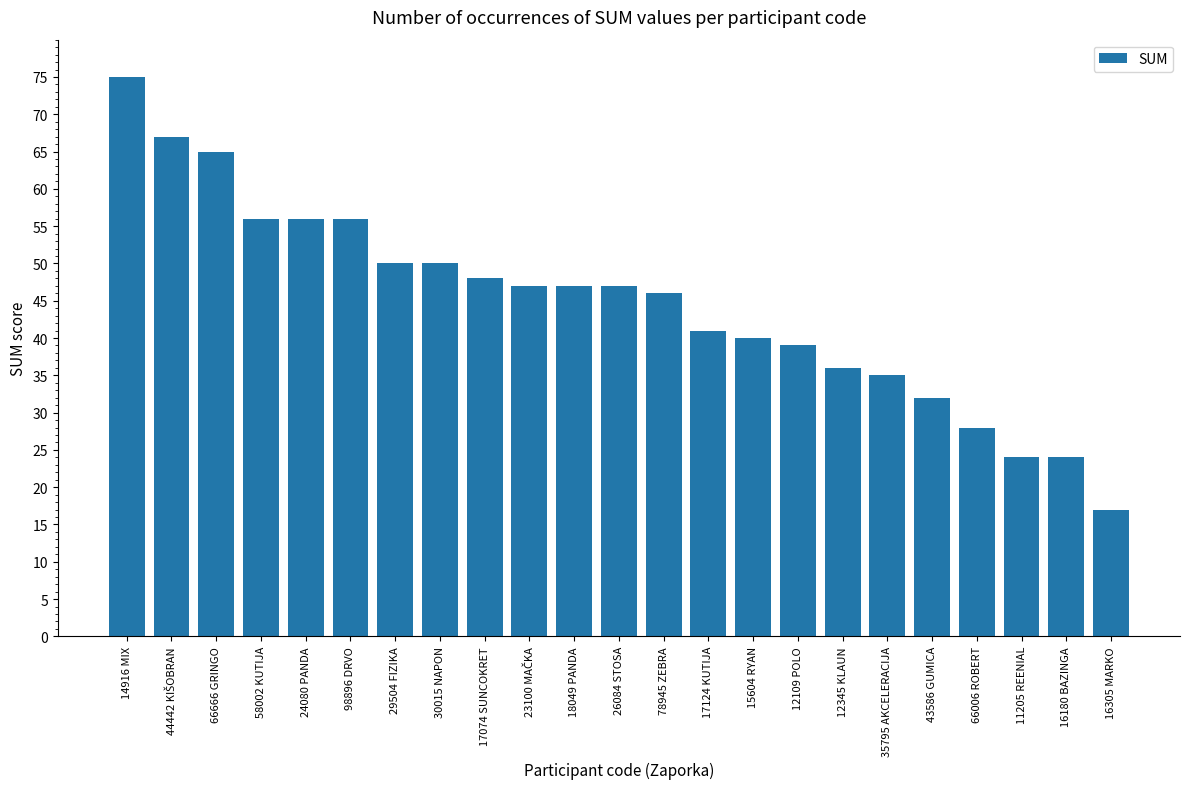

Reading left to right, what are all the values shown in this chart?

75	67	65	56	56	56	50	50	48	47	47	47	46	41	40	39	36	35	32	28	24	24	17